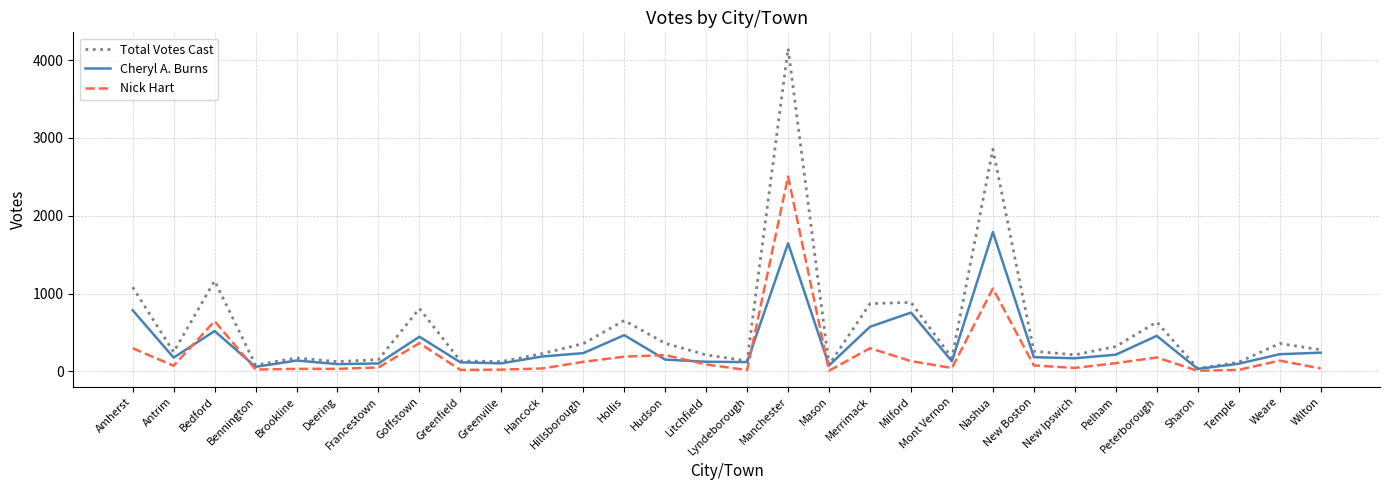

Rank the series at Hollis from highest to lowest value.

Total Votes Cast, Cheryl A. Burns, Nick Hart